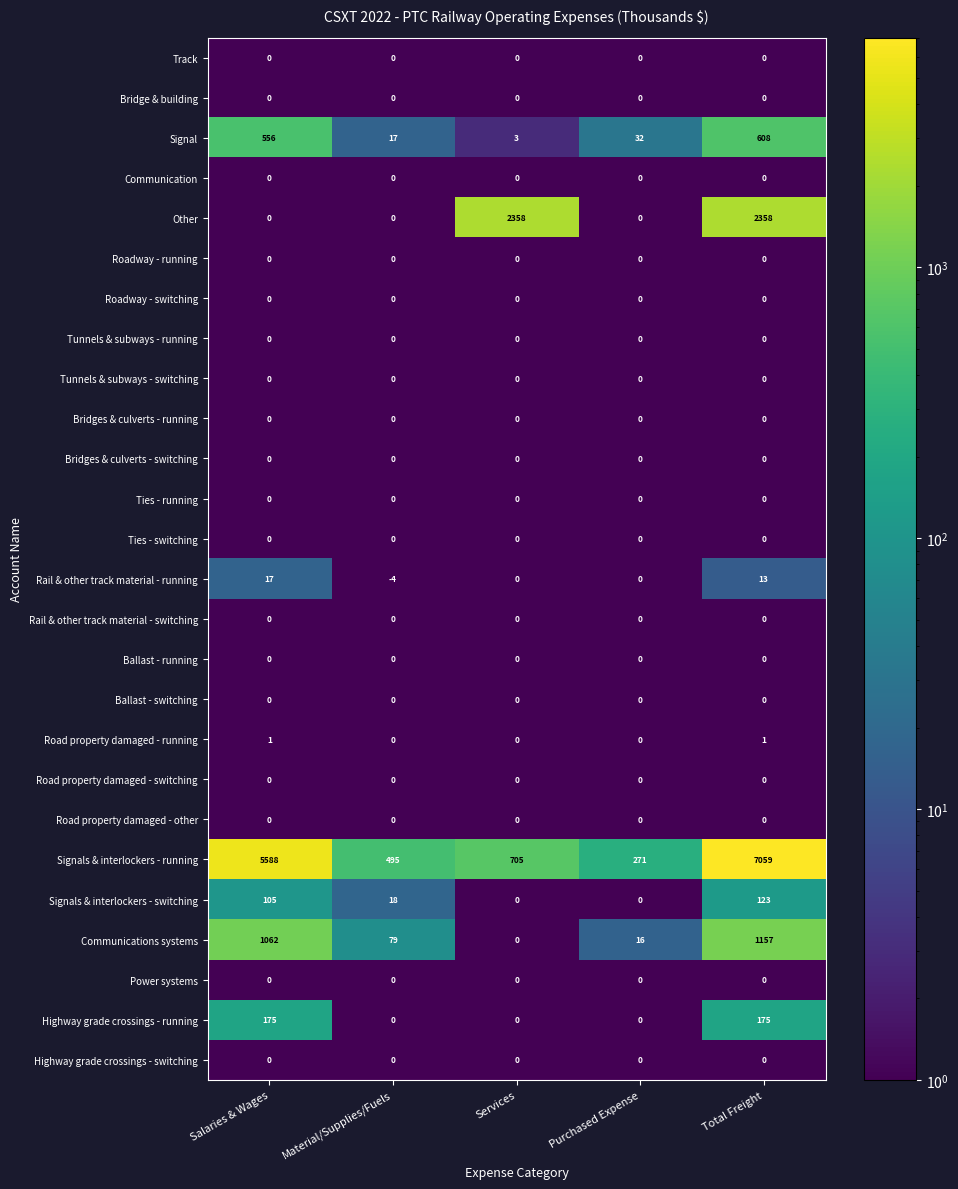

The Communications systems series shows 704 at Services. True or false?

False